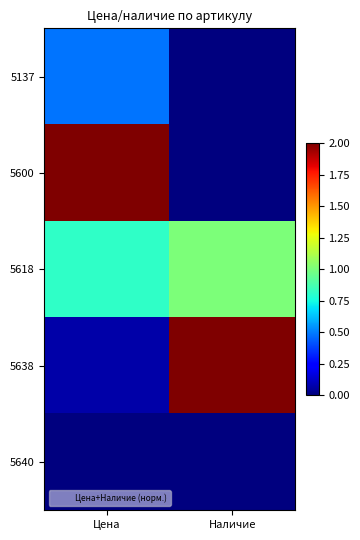

Which series changed the most between Цена and Наличие?

5600